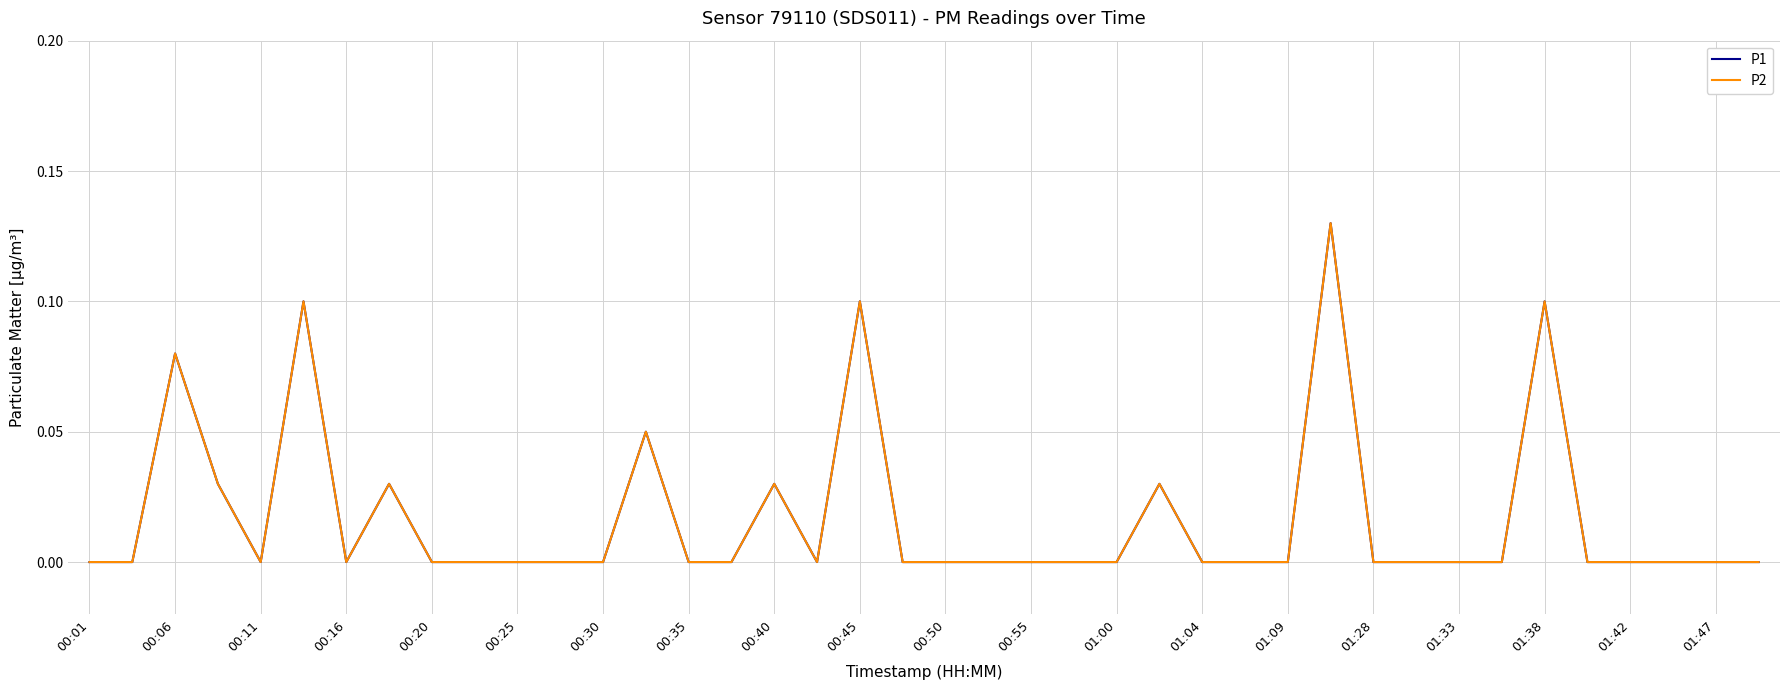

In P2, how many points are higher than both neighbors (excluding endpoints)?

9